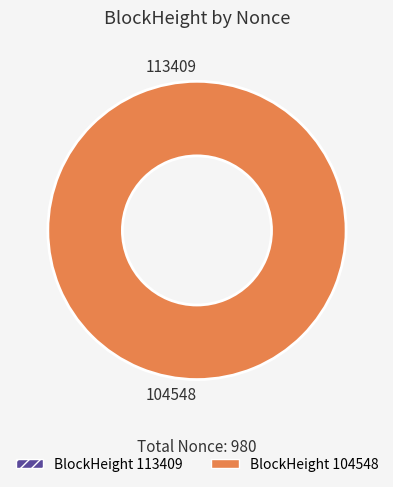

True or false: 113409 accounts for 1% of the total.

False